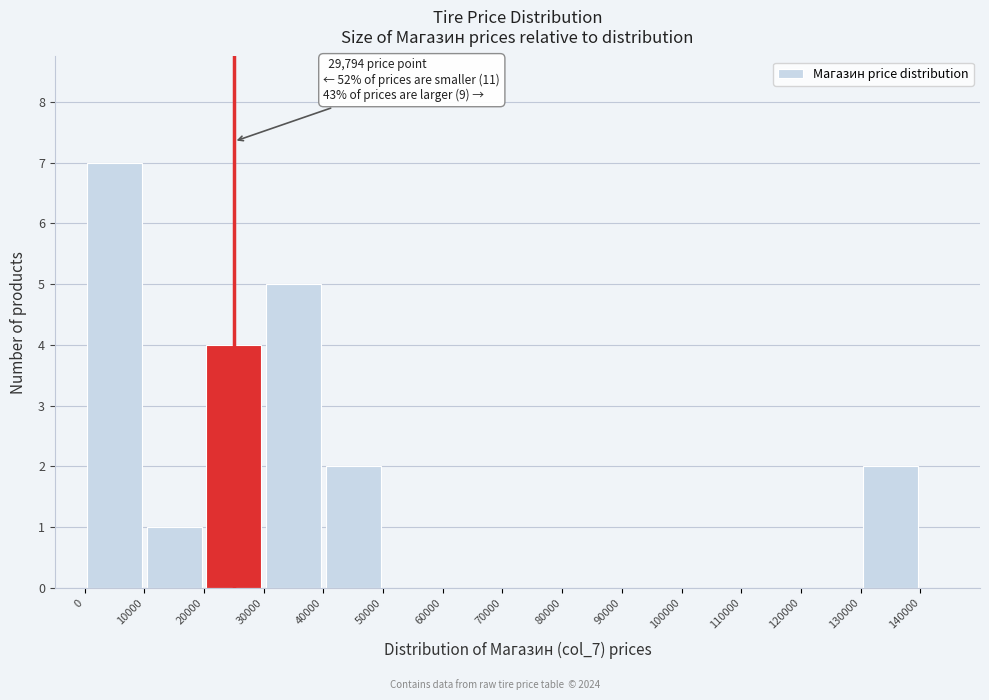

Which range on the x-axis has the tallest bar?

0 to 10000